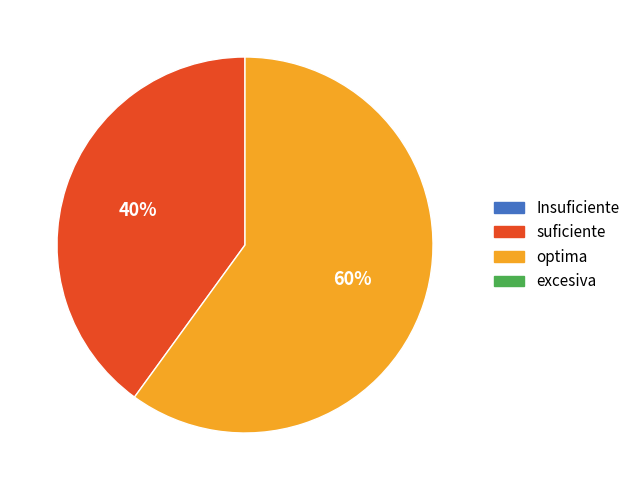

To the nearest percent, what is the difference between the largest and smallest slice percentages?

20%